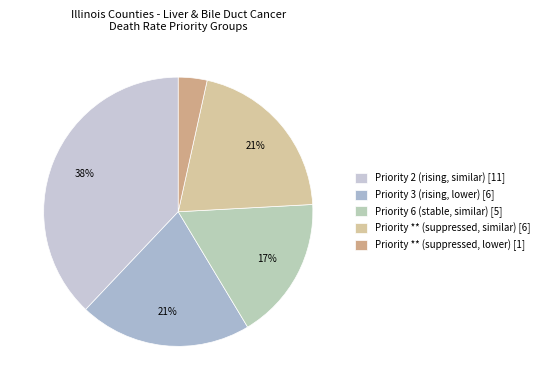

Which has a higher value, Priority ** (suppressed, lower) or Priority ** (suppressed, similar)?

Priority ** (suppressed, similar)